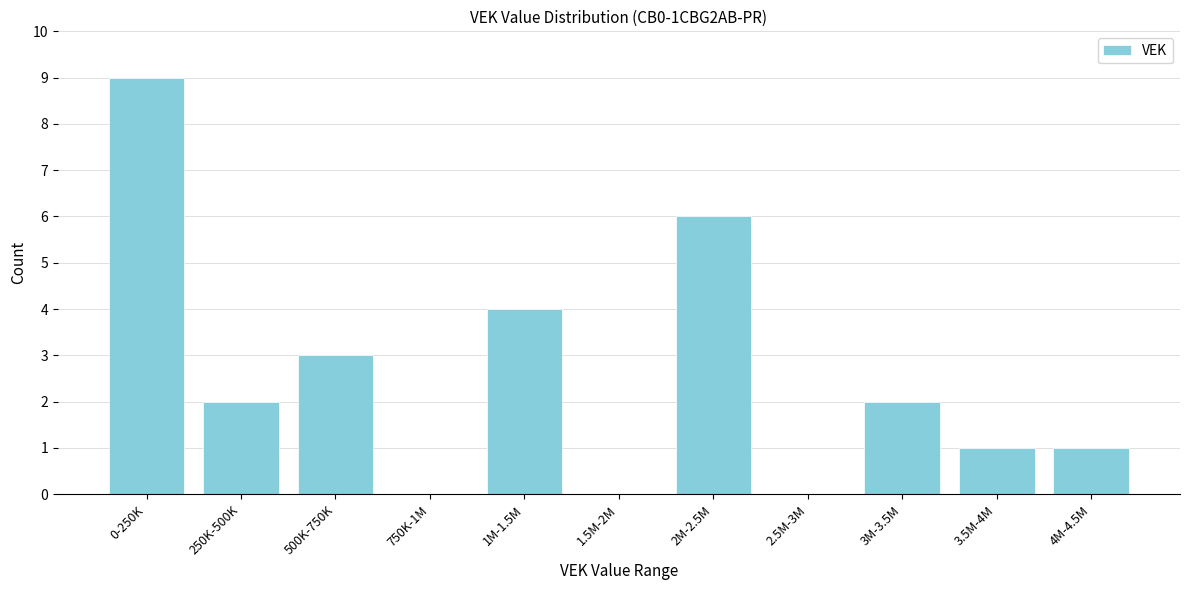

Reading left to right, what are all the values shown in this chart?

0-250K=9	250K-500K=2	500K-750K=3	750K-1M=0	1M-1.5M=4	1.5M-2M=0	2M-2.5M=6	2.5M-3M=0	3M-3.5M=2	3.5M-4M=1	4M-4.5M=1